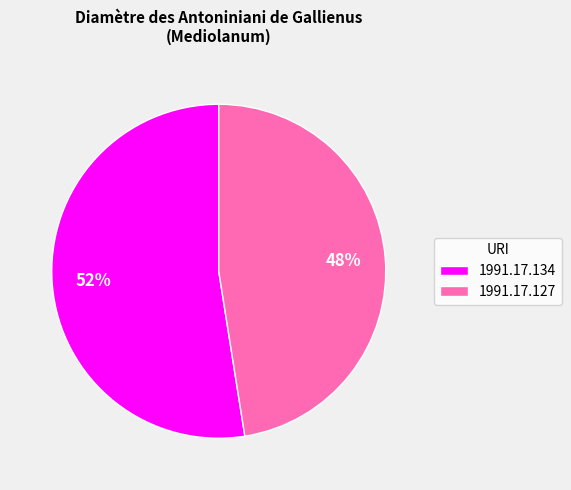

Combined, do 1991.17.127 and 1991.17.134 account for over 50%?

Yes